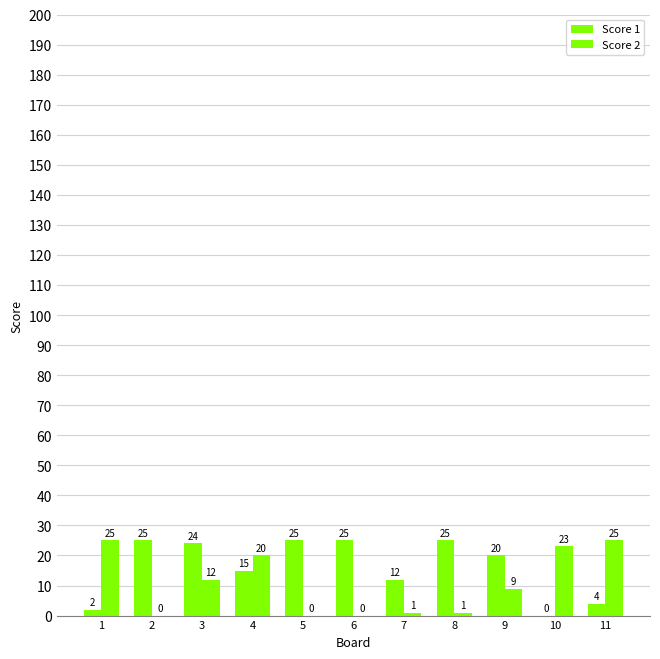

Are the bars horizontal?

No